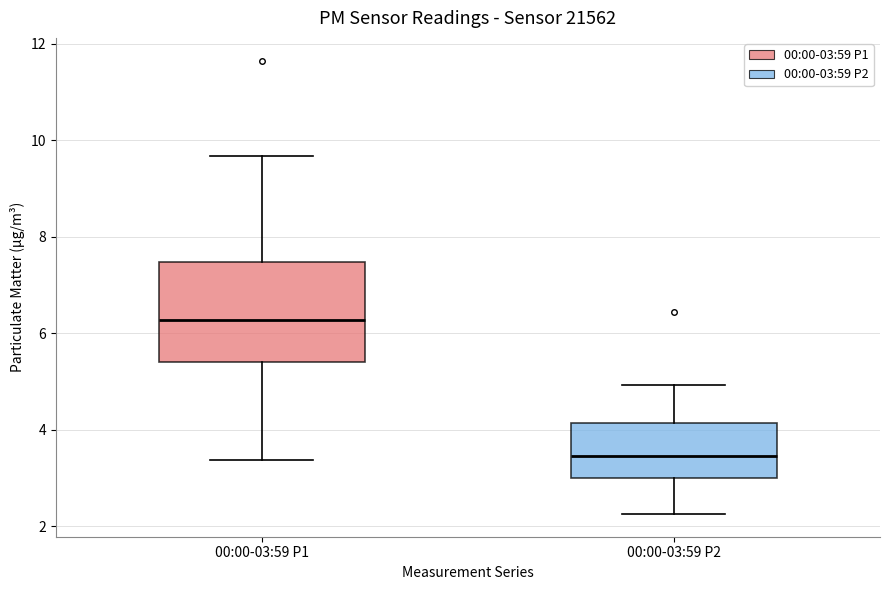

Reading left to right, transcribe this box plot: for each box, give where its median line is, the range the box spans, and where its two whiskers end, as read against the y-axis. The values are not printed on the chart, so give them approximately, as read against the axis.

00:00-03:59 P1: median 6.2, box 5.4 to 7.4, whiskers 3.4 to 9.6
00:00-03:59 P2: median 3.4, box 3.0 to 4.2, whiskers 2.2 to 5.0